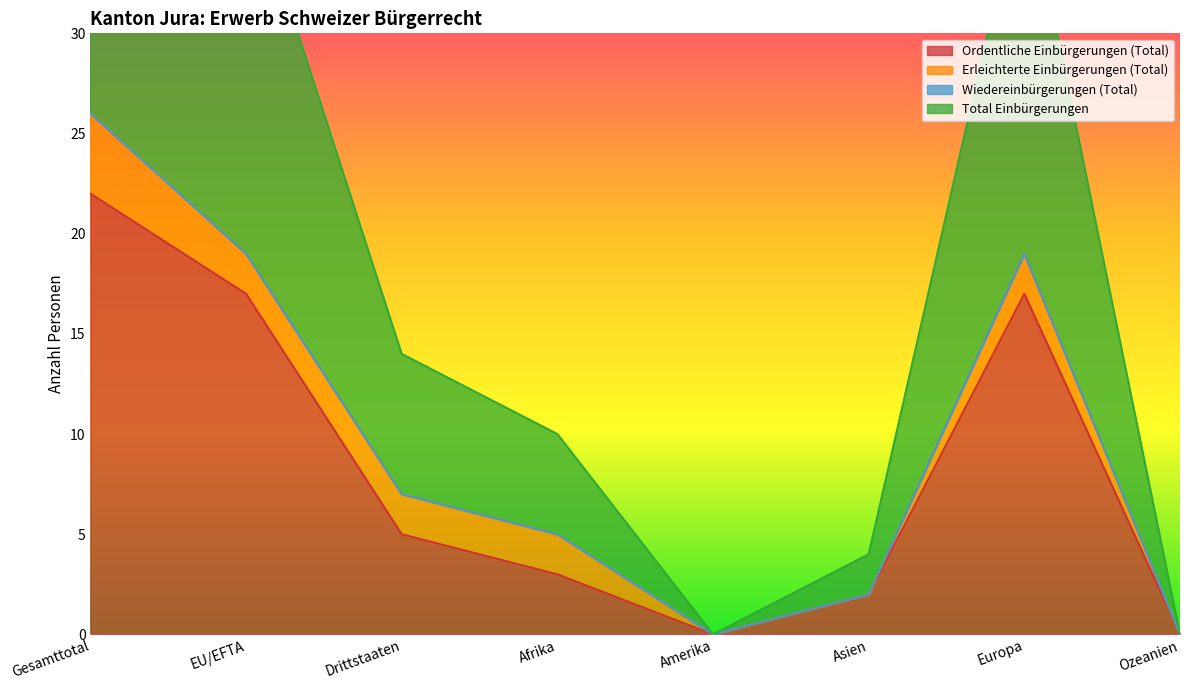

True or false: Ordentliche Einbürgerungen (Total) has a value of 17 at EU/EFTA.

True